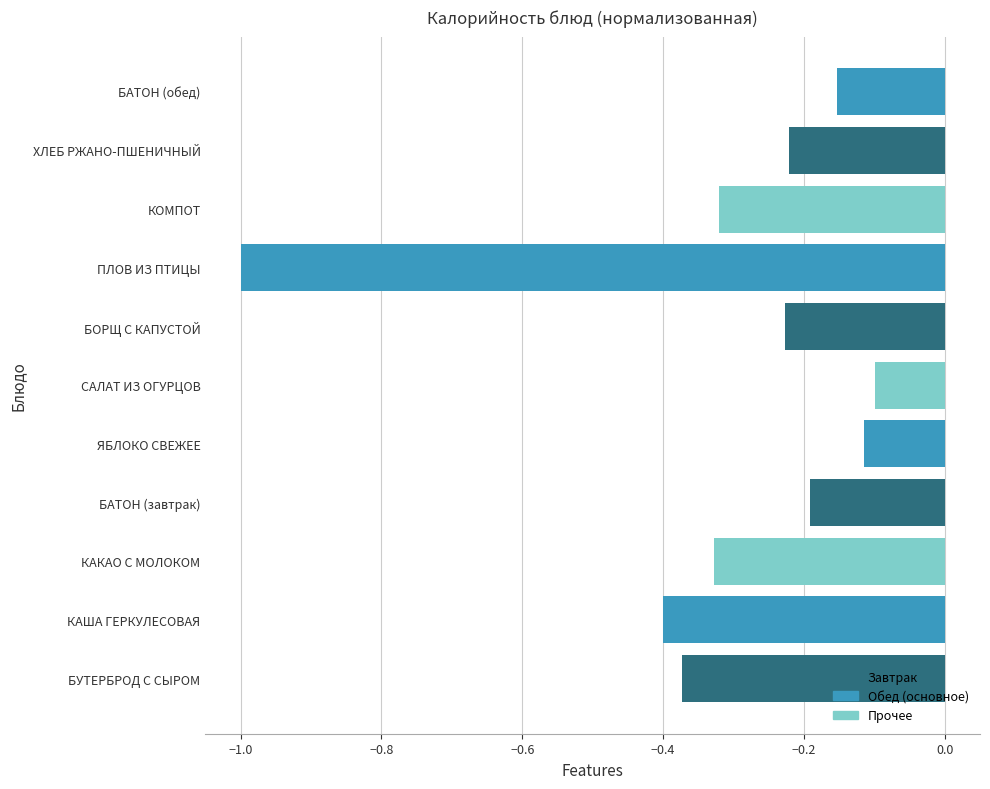

True or false: the data shows -0.2 at КАКАО С МОЛОКОМ.

False